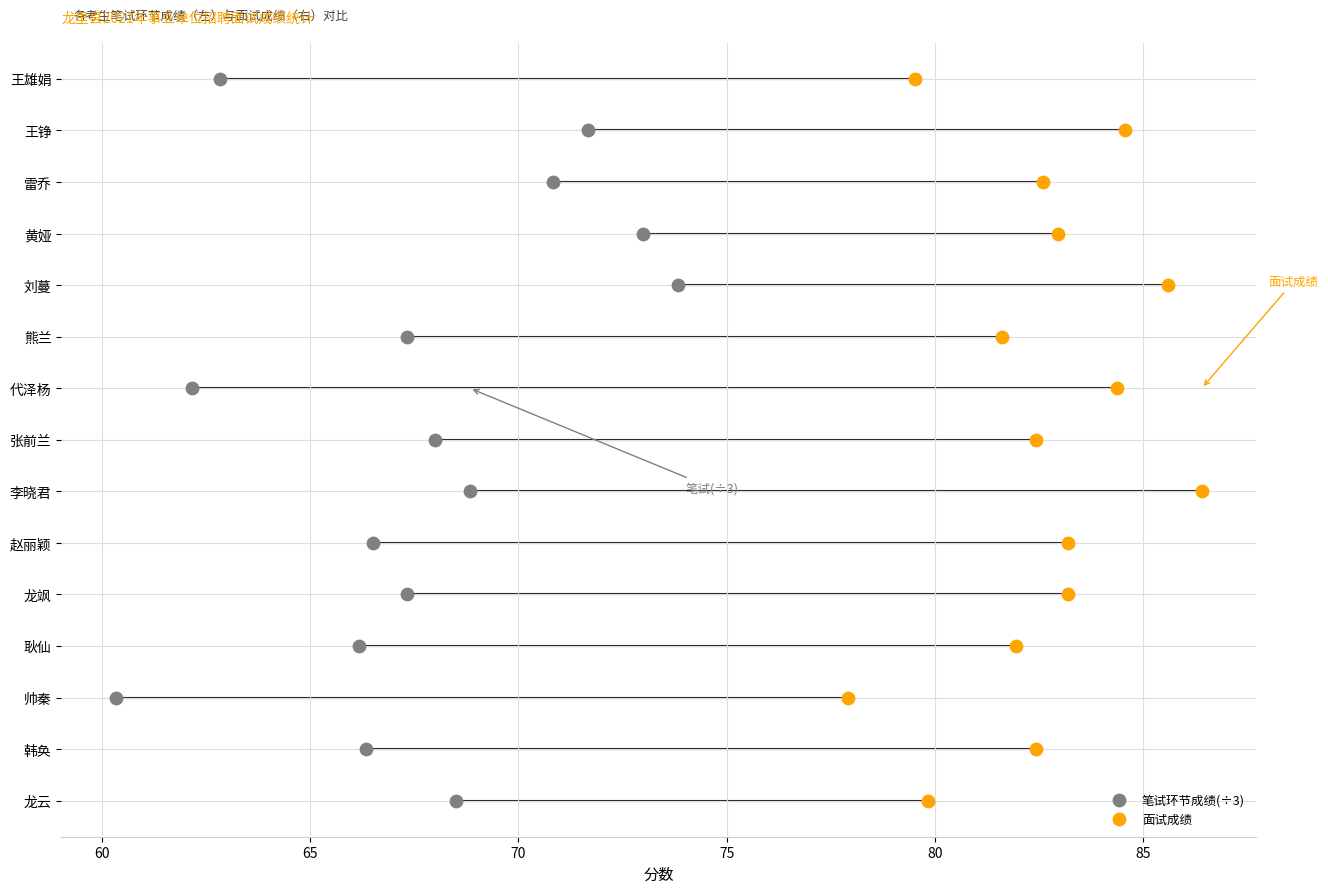

What are all the series names shown in the legend?

笔试环节成绩(÷3), 面试成绩